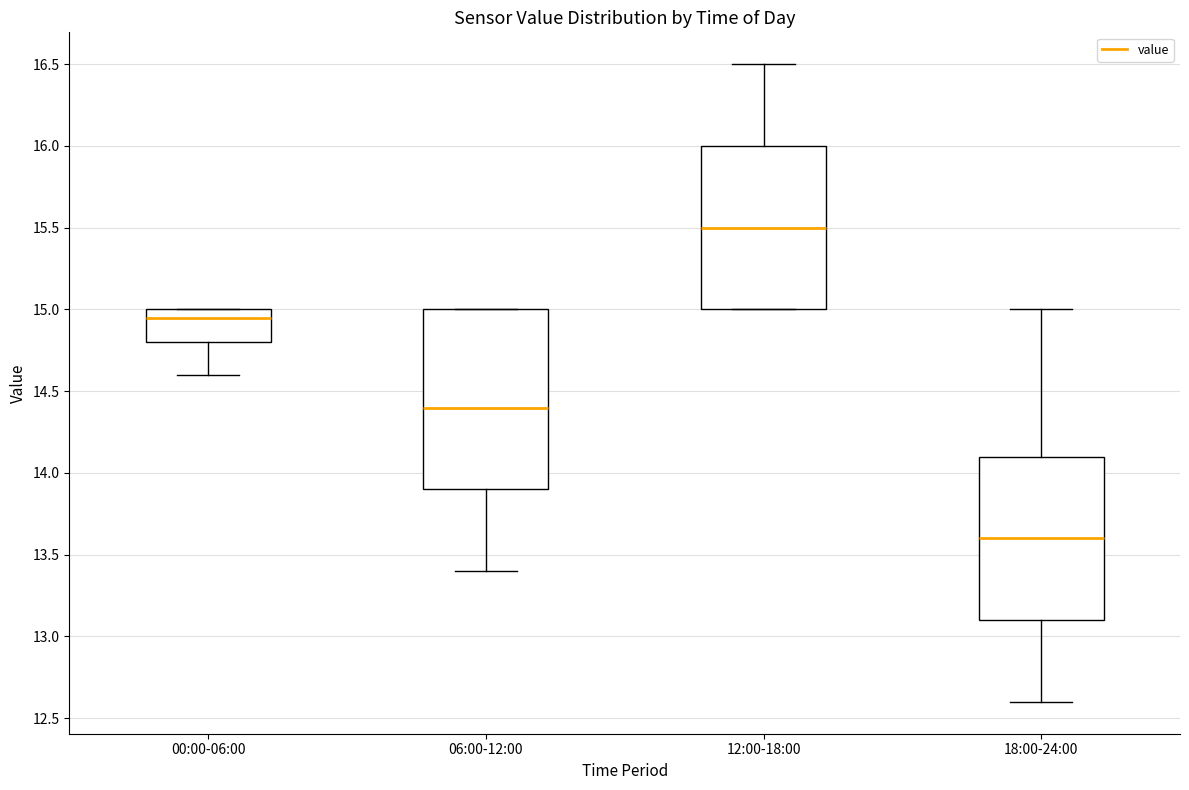

Which box's median line is the highest?

12:00-18:00